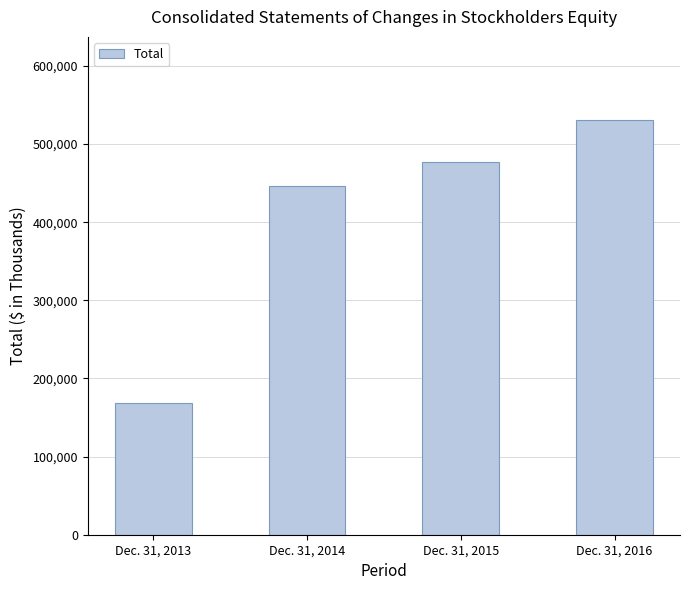

Does the chart contain any negative values?

No